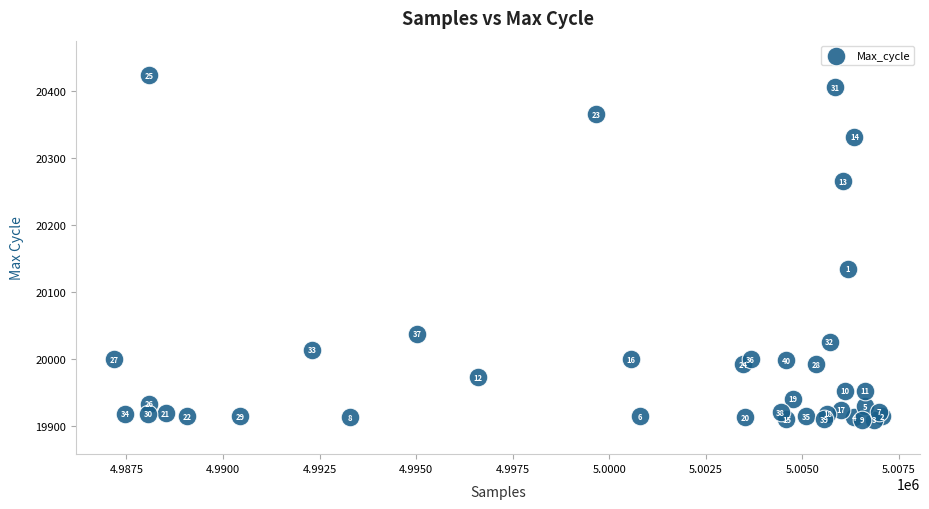

What Y value in the scatter plot is closest to 20166?

20134